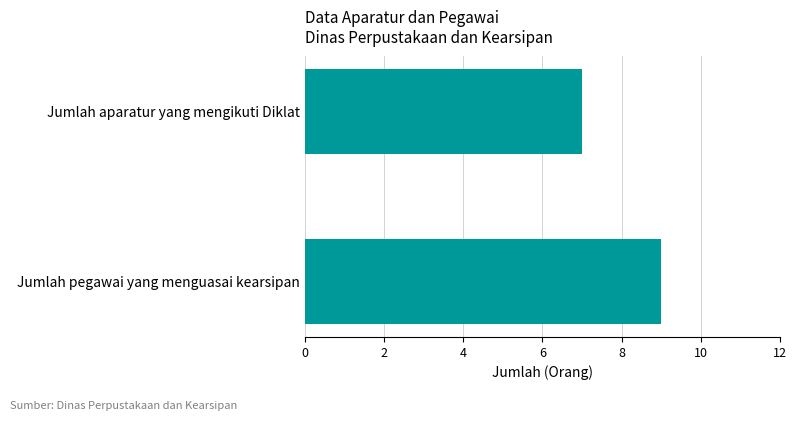

List the labels in order of value, smallest first.

Jumlah aparatur yang mengikuti Diklat, Jumlah pegawai yang menguasai kearsipan